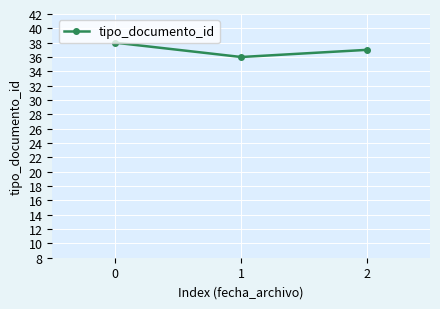

The value at 0 is 50. True or false?

False